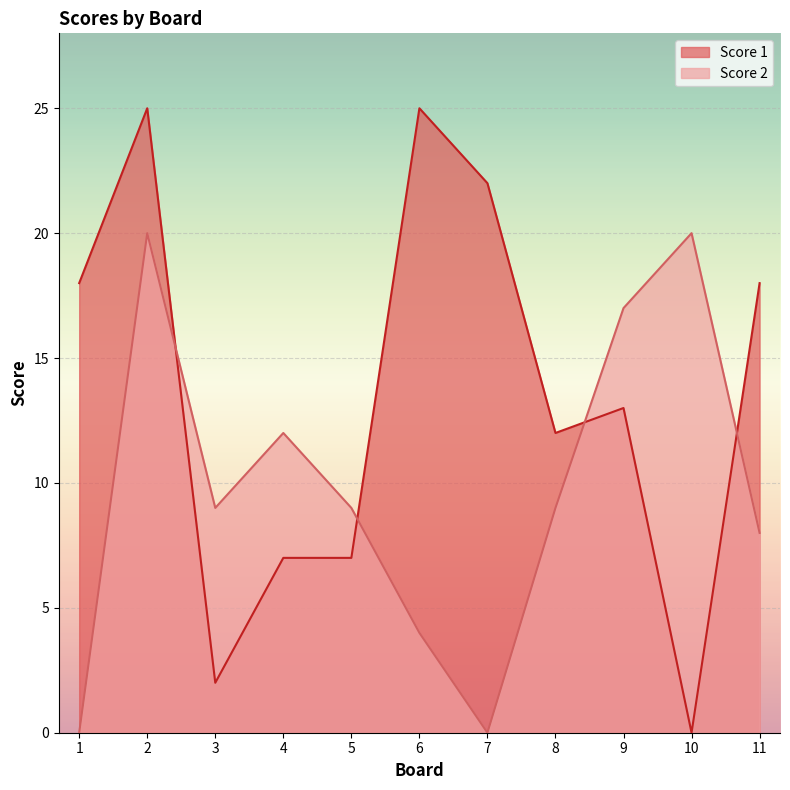

Reading left to right, what are all the values shown in this chart?

Score 1: 1=18	2=25	3=2	4=7	5=7	6=25	7=22	8=12	9=13	10=0	11=18
Score 2: 1=0	2=20	3=9	4=12	5=9	6=4	7=0	8=9	9=17	10=20	11=8